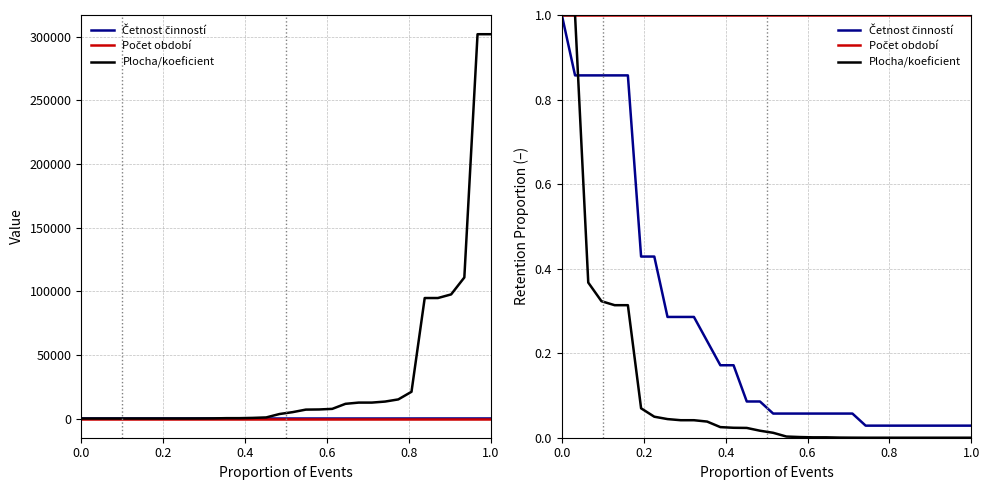

At how many categories does at least one series exceed 0?

32